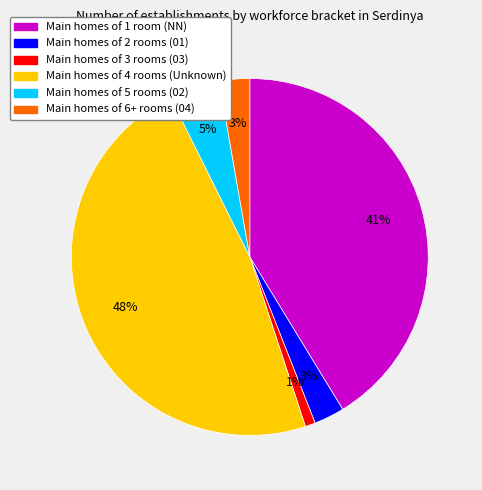

Is there a majority slice in this chart?

No